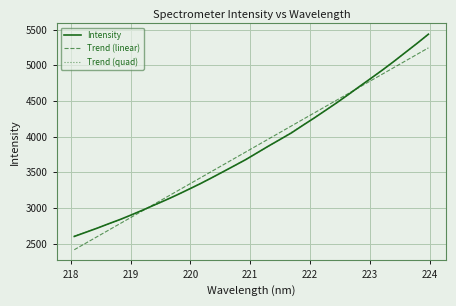

What is the maximum value shown in the chart?

5436.2